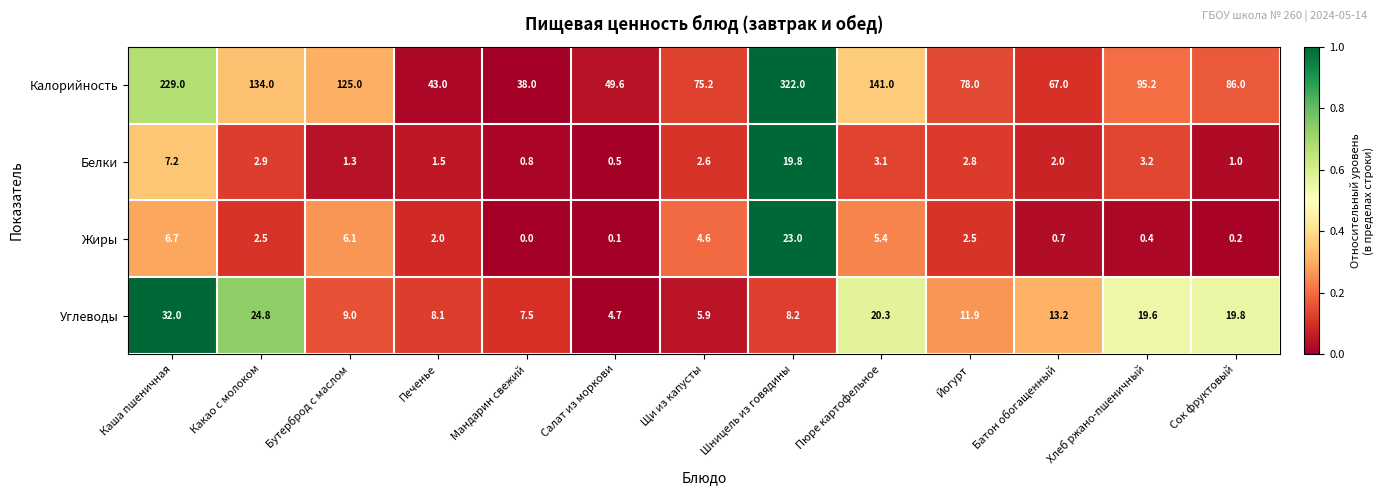

What is the difference between the Жиры values at Каша пшеничная and Мандарин свежий?

6.7